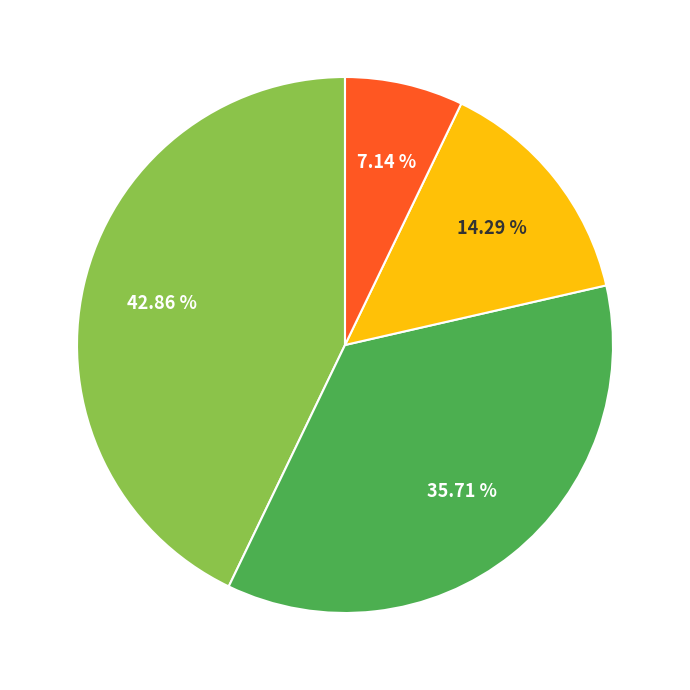

Does any single category account for the majority?

No